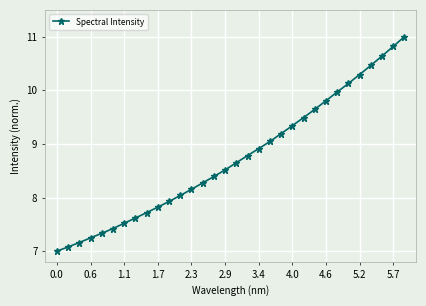

How many lines are shown in the chart?

1